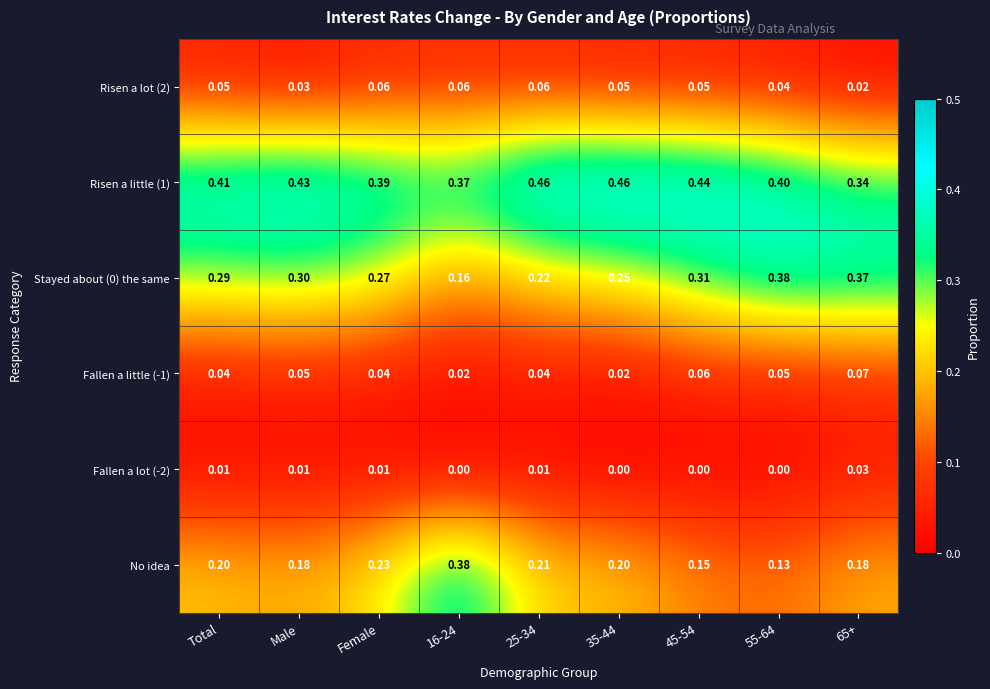

Which series changed the most between Male and 65+?

Risen a little (1)